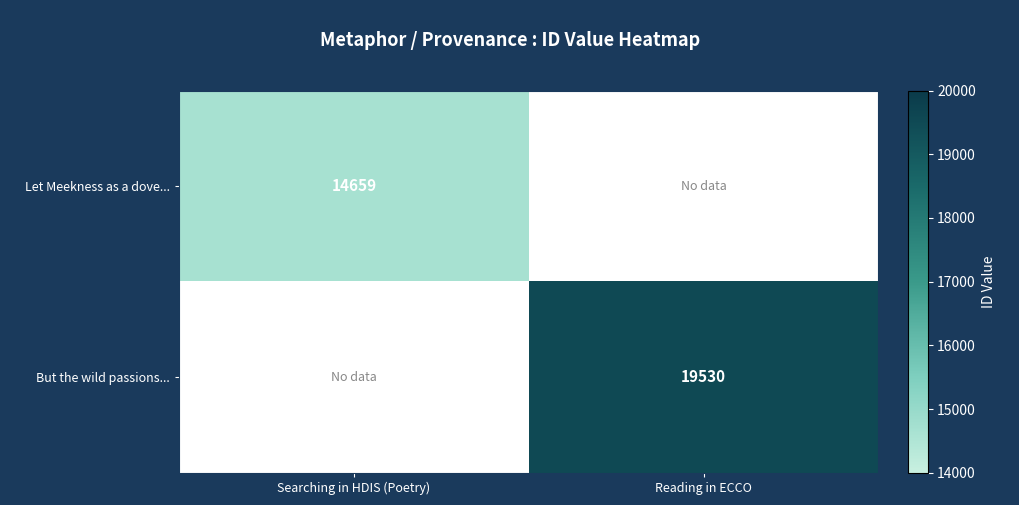

The But the wild passions... series shows 19530 at Reading in ECCO. True or false?

True